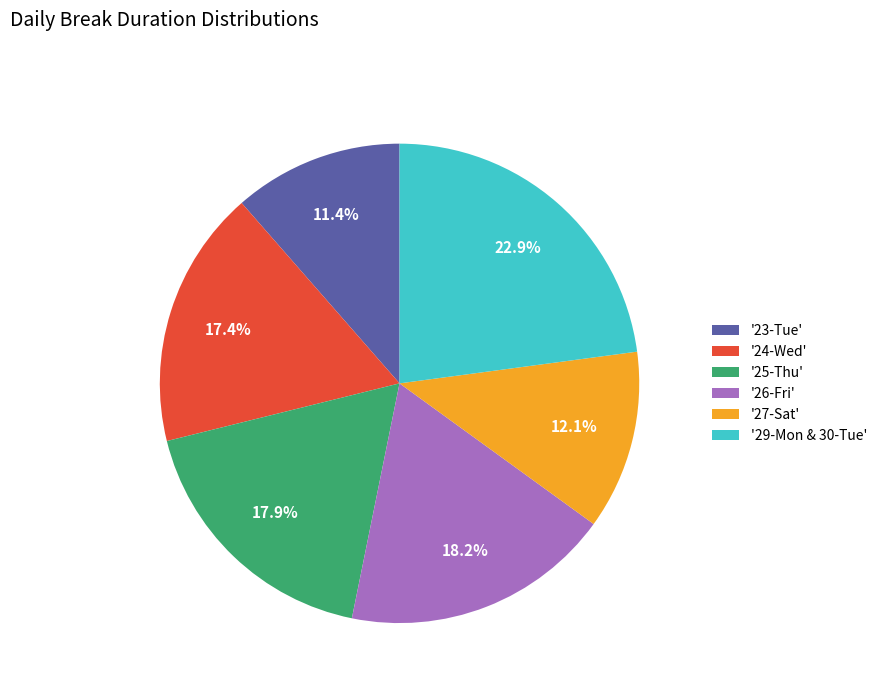

Does any single category account for the majority?

No